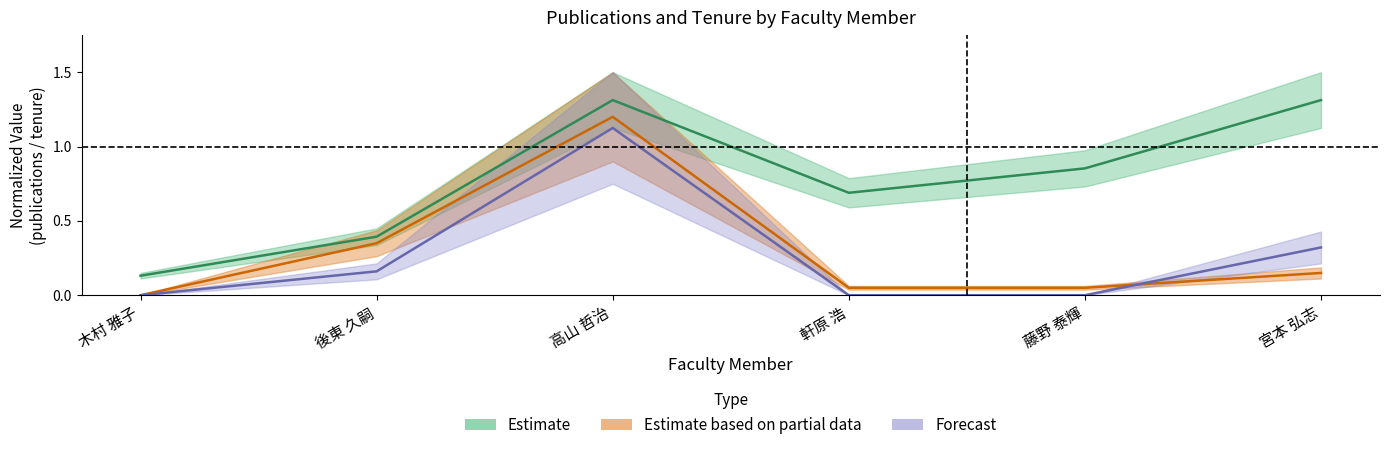

Reading left to right, extract all data points from this chart.

在籍月数: 0.1	0.4	1.3	0.7	0.9	1.3
著作合計: 0.0	0.3	1.2	0.1	0.1	0.1
著作合計(欧文): 0.0	0.2	1.1	0.0	0.0	0.3